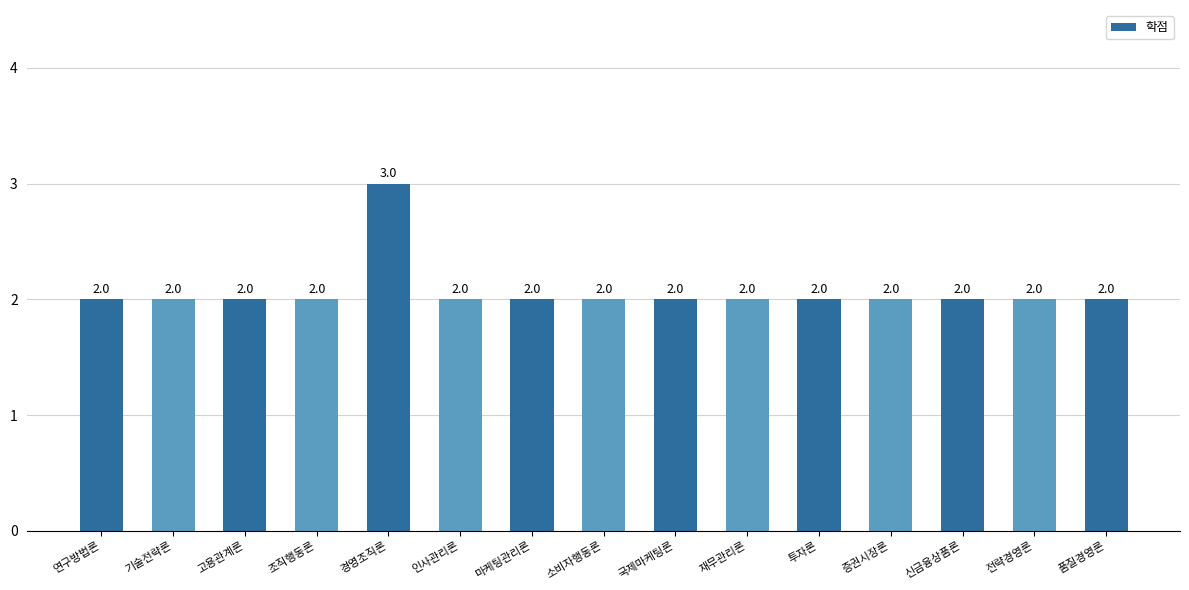

What position from the left is 경영조직론?

5